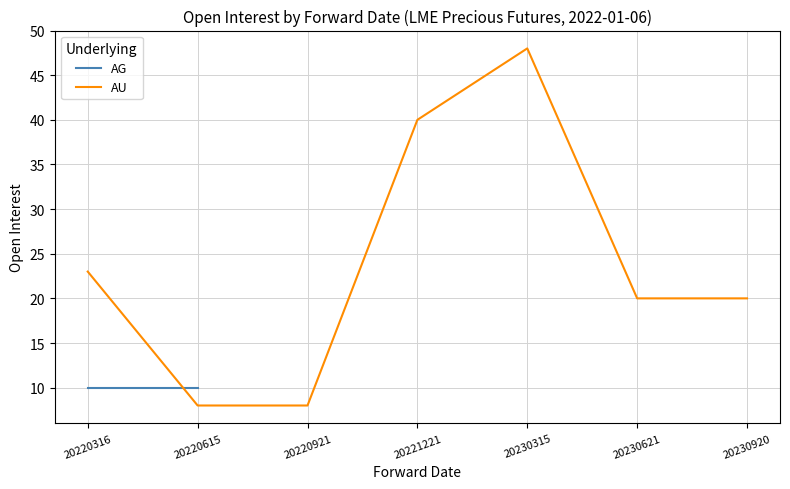

At which label is the value closest to 28?

20220316